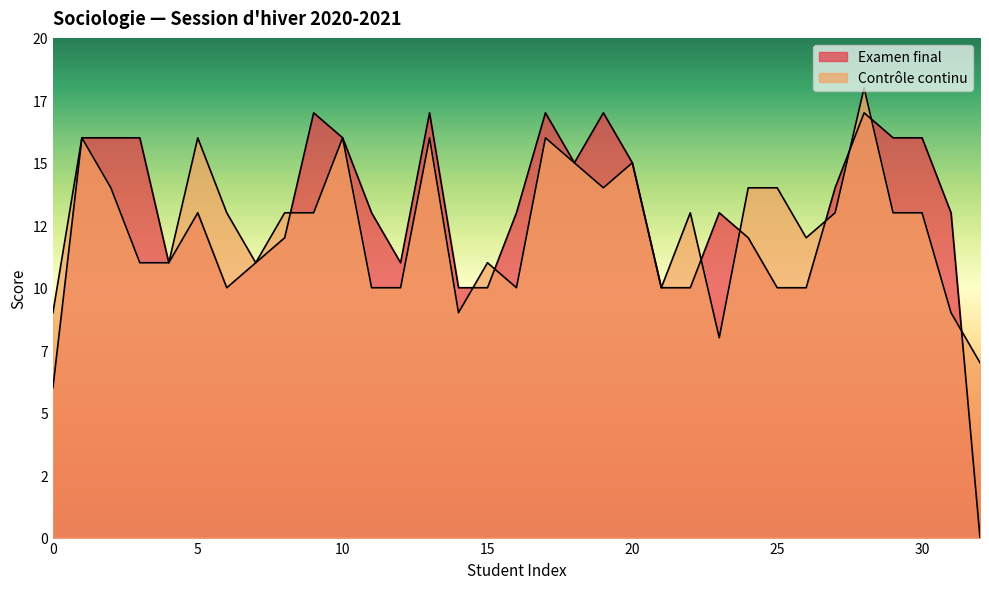

What is the label of the 18th point from the left?

17